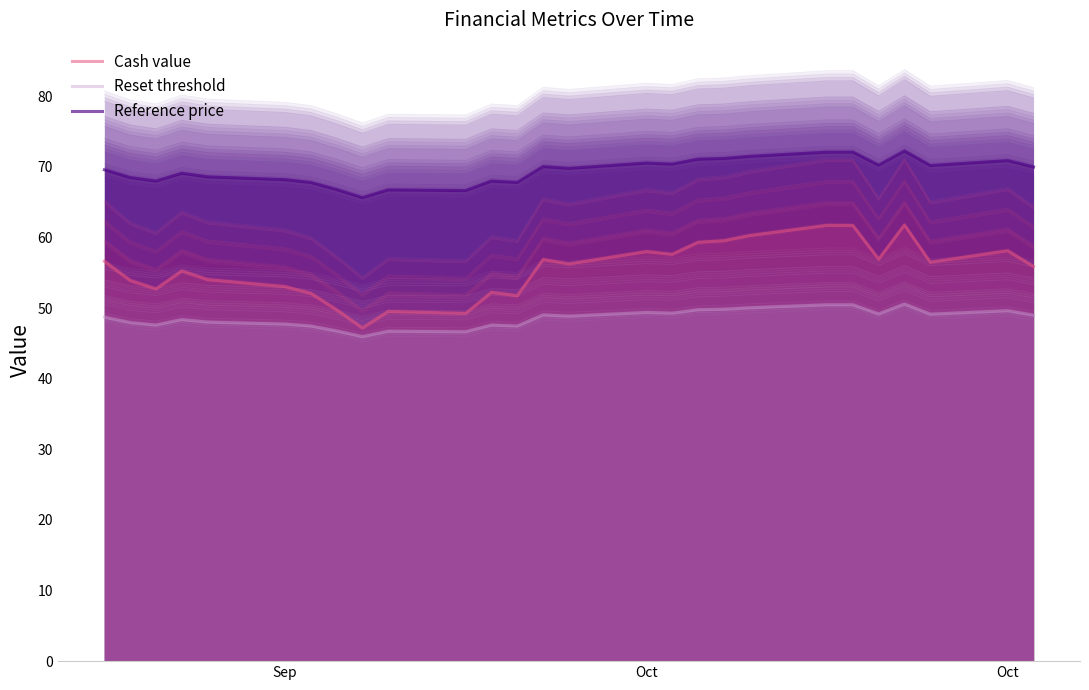

Read the Cash value value at 26.

55.9